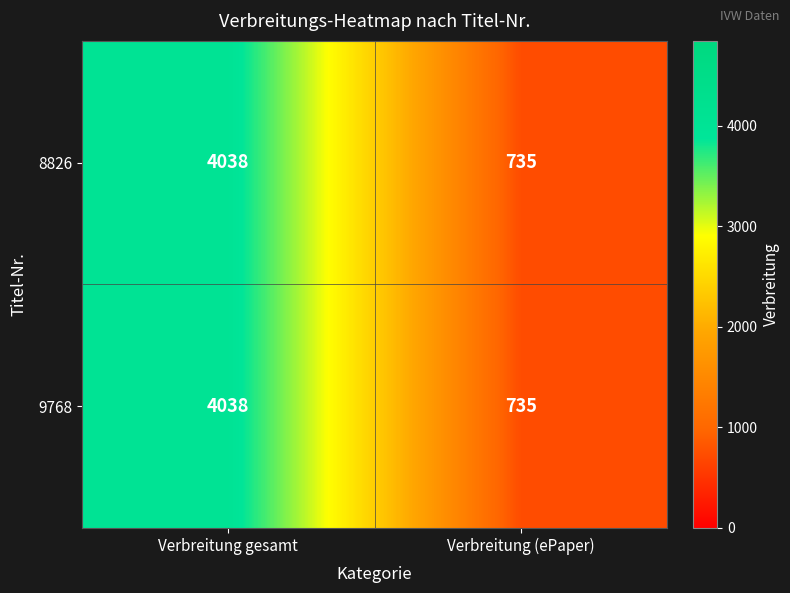

What is the difference between the 9768 values at Verbreitung (ePaper) and Verbreitung gesamt?

3303